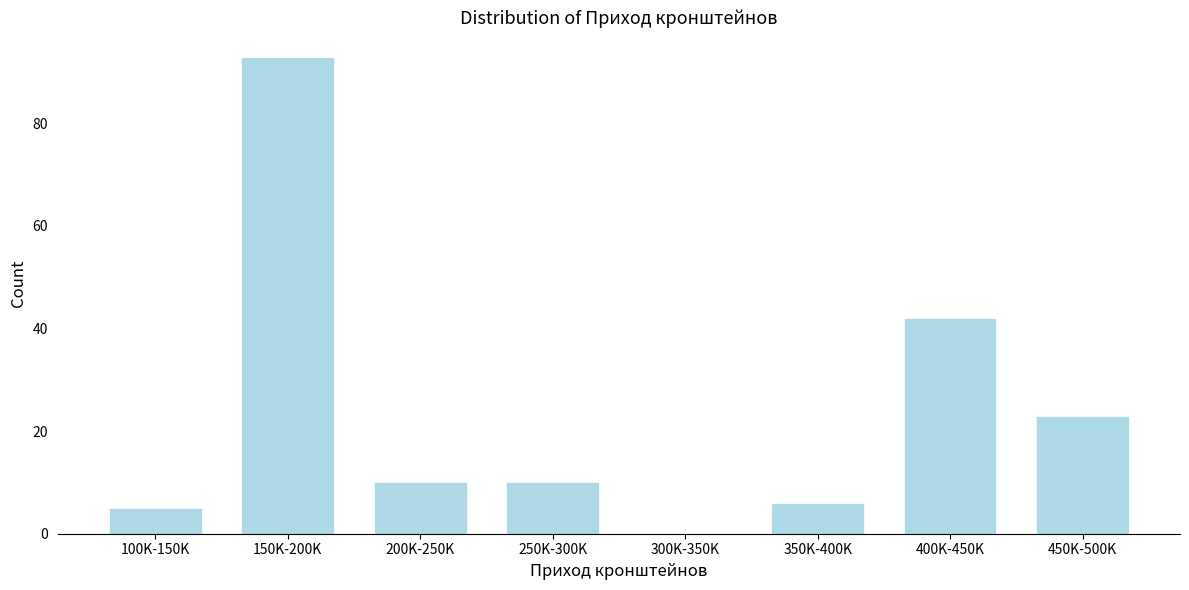

Reading right to left, what are all the values shown in this chart?

450K-500K=23	400K-450K=42	350K-400K=6	300K-350K=0	250K-300K=10	200K-250K=10	150K-200K=93	100K-150K=5